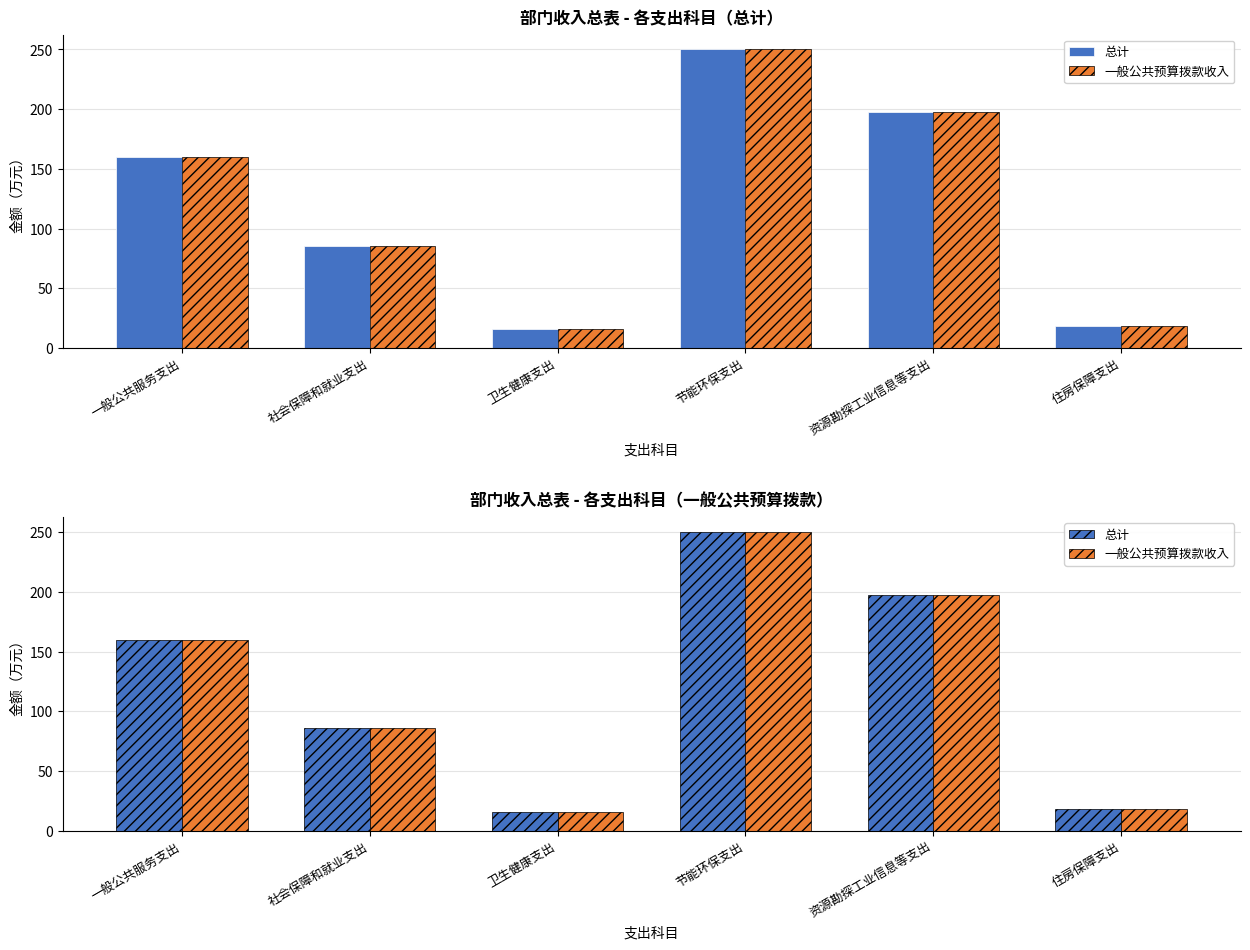

Which series has the largest range (max minus min)?

总计